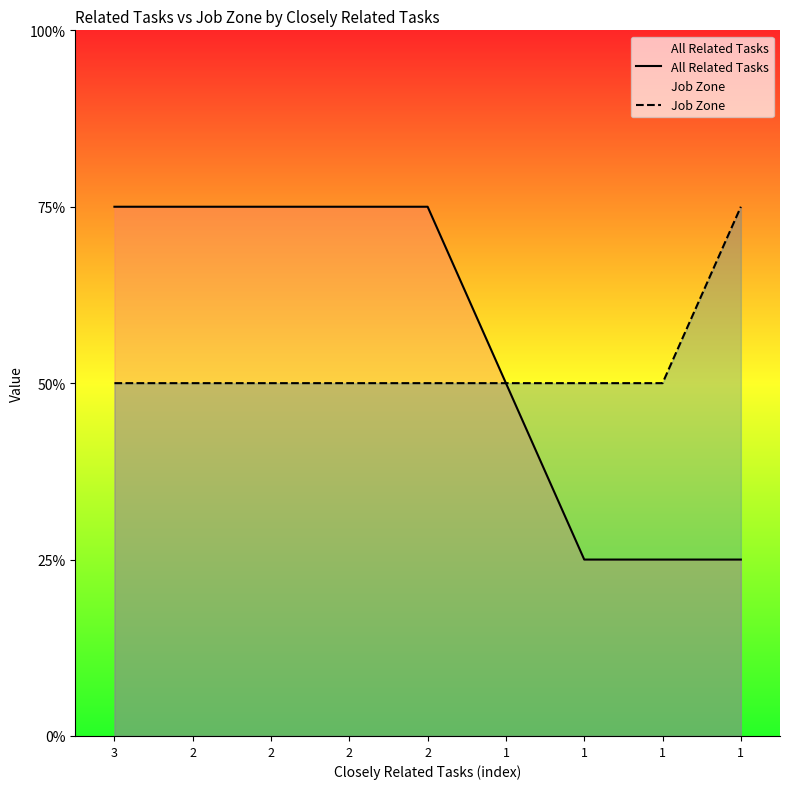

Which series has the widest spread of values?

All Related Tasks